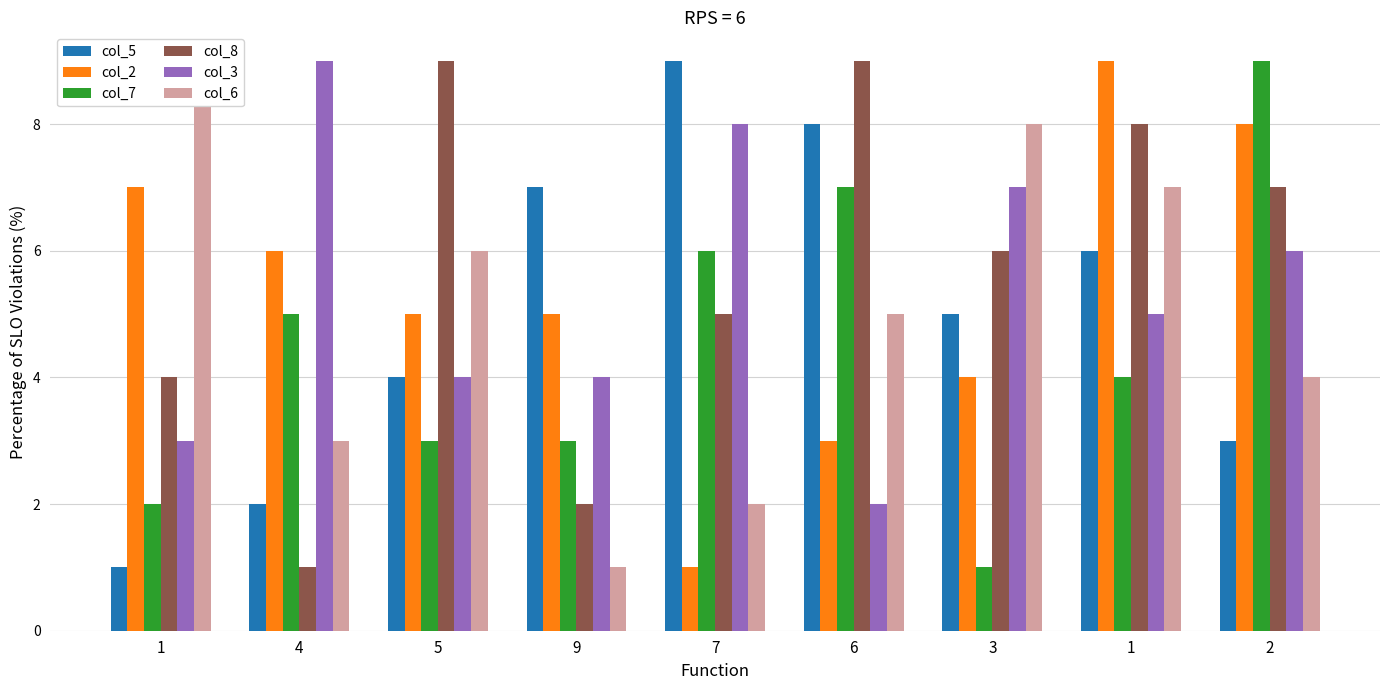

Is it true that col_7 equals 7 at 6?

True